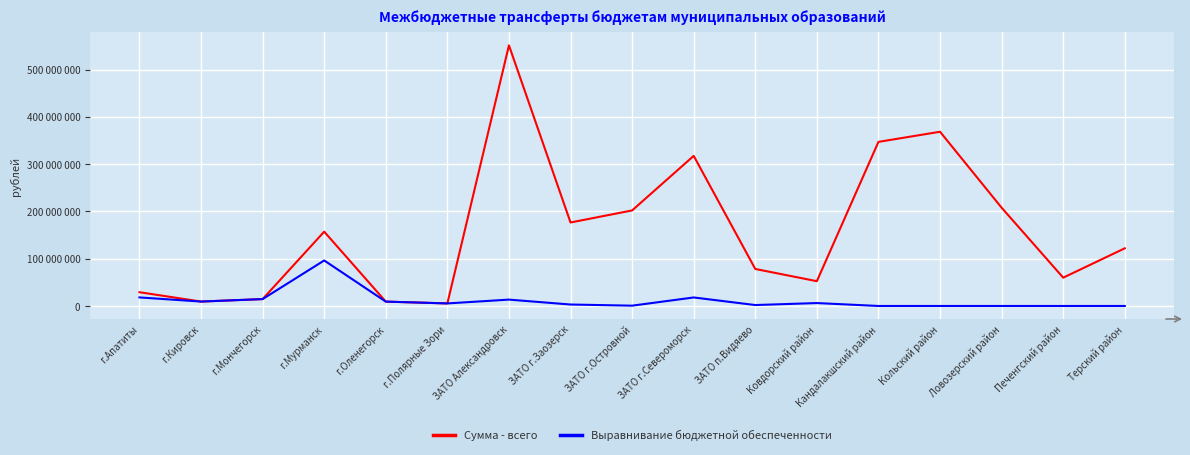

What is the value of the Сумма - всего point at the 13th from the left?

347152100